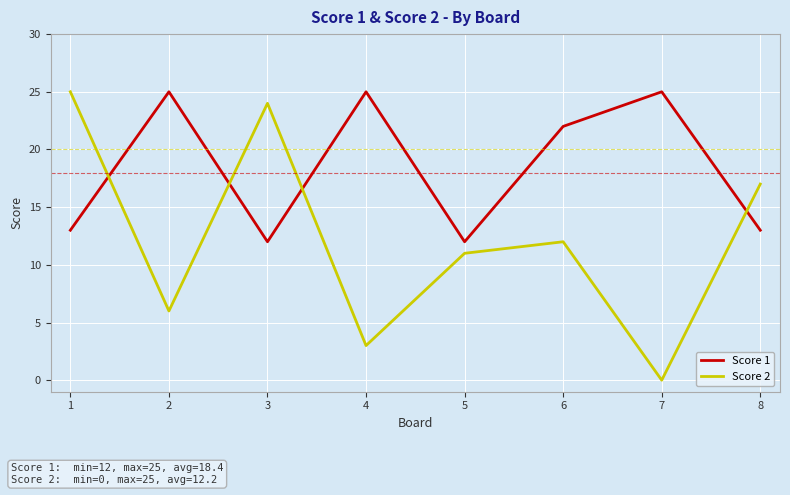

Count the number of data series in this chart.

2